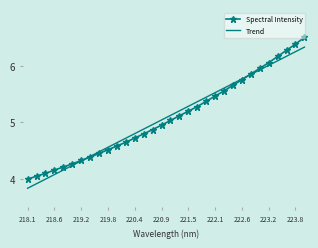

Which series has the widest spread of values?

Spectral Intensity